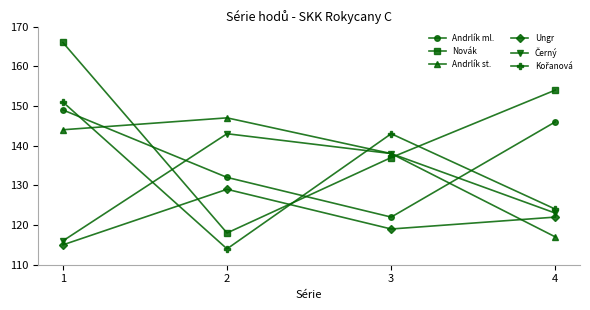

At which label is Andrlík st. closest to 132?

3